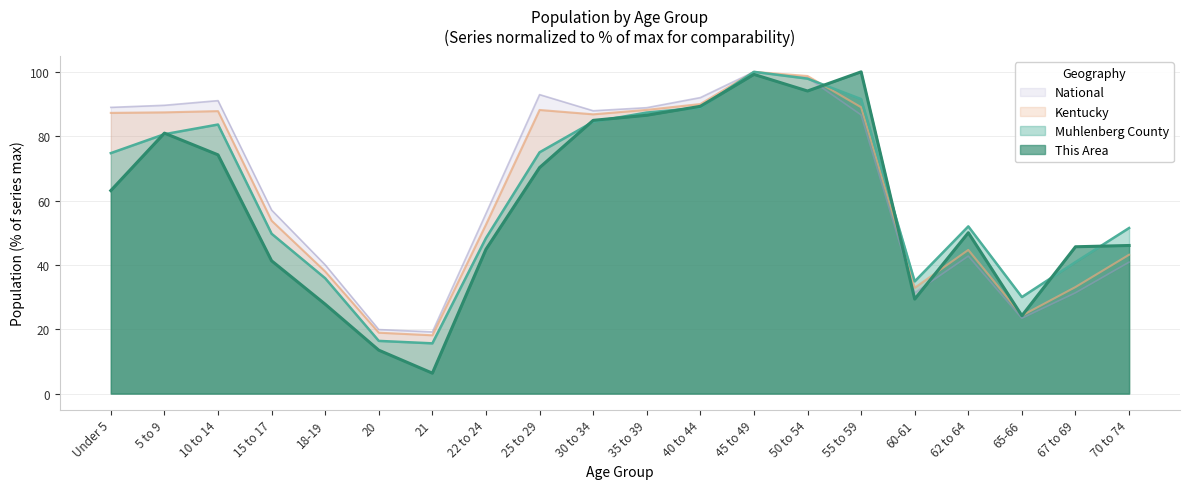

True or false: Kentucky has a value of 11.4 at 67 to 69.

False